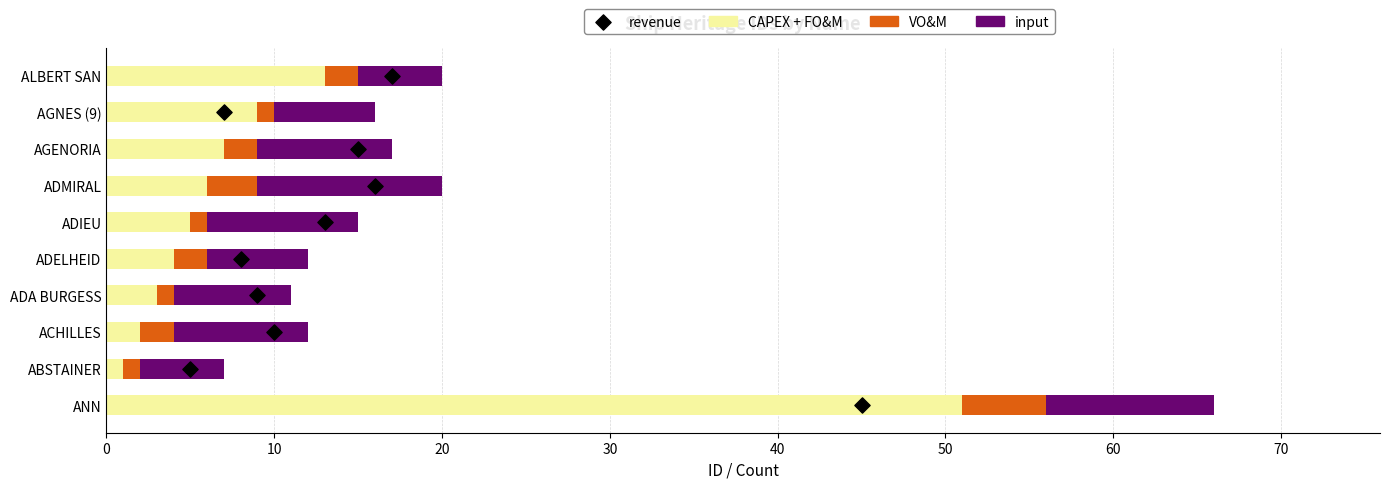

Which series has the largest total across all categories?

CAPEX + FO&M